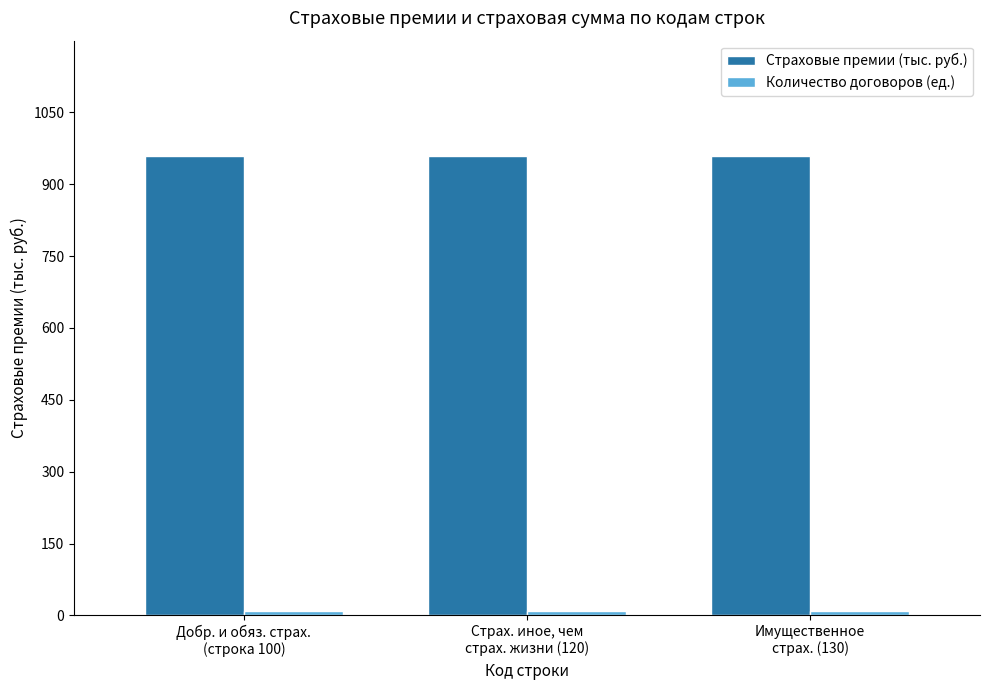

What is the total value across all series at Имущественное
страх. (130)?

969.5